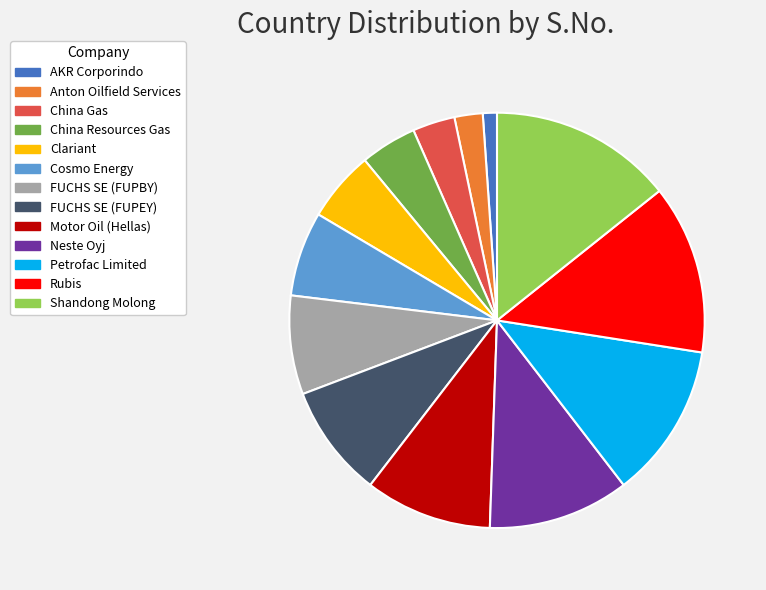

What is the ratio of the value at FUCHS SE (FUPEY) to the value at AKR Corporindo?

8.0